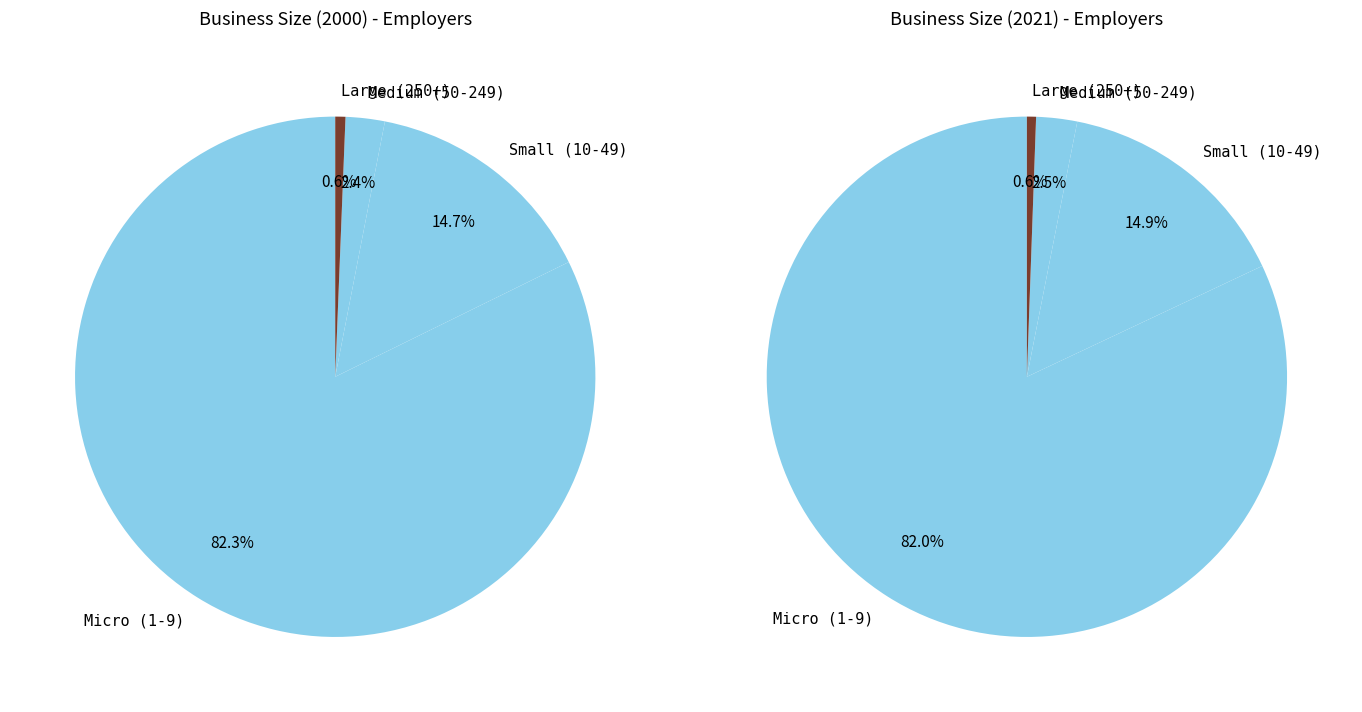

To the nearest percent, what portion does Medium (50-249) represent?

2%